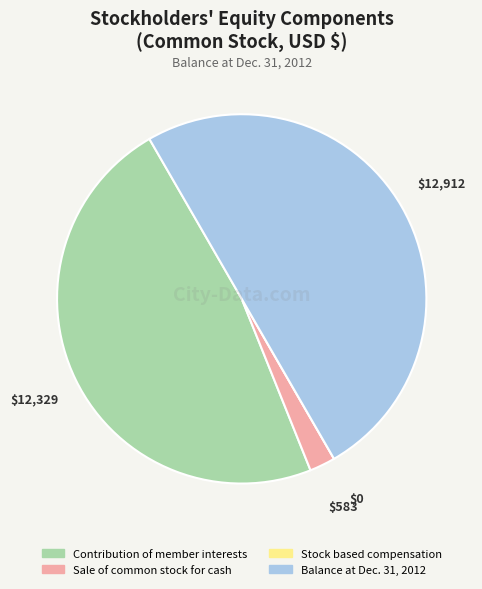

Does Contribution of member interests represent more than half of the total?

No